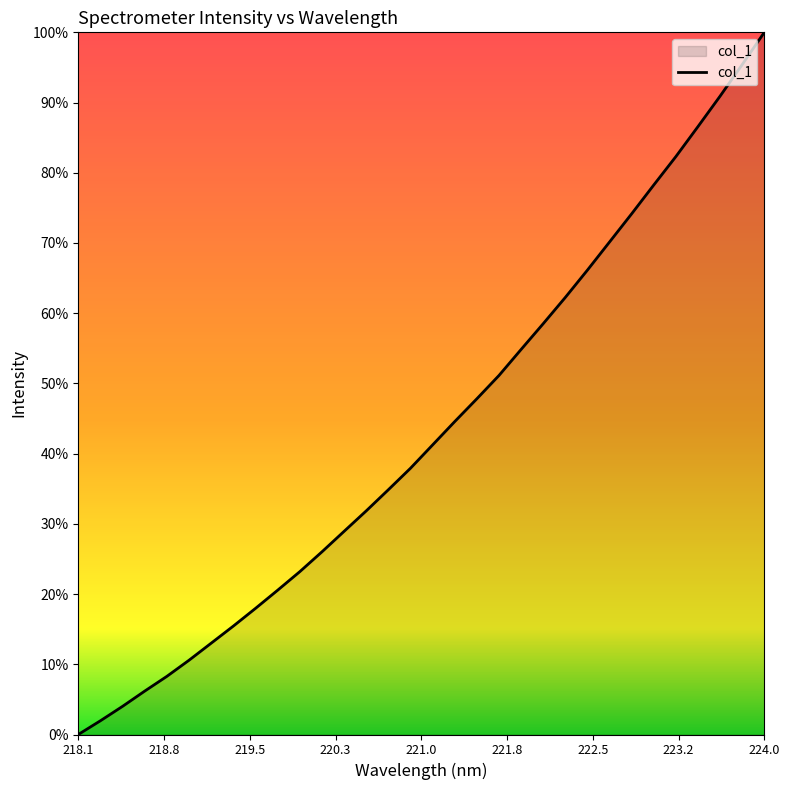

Does the chart have visible grid lines?

No